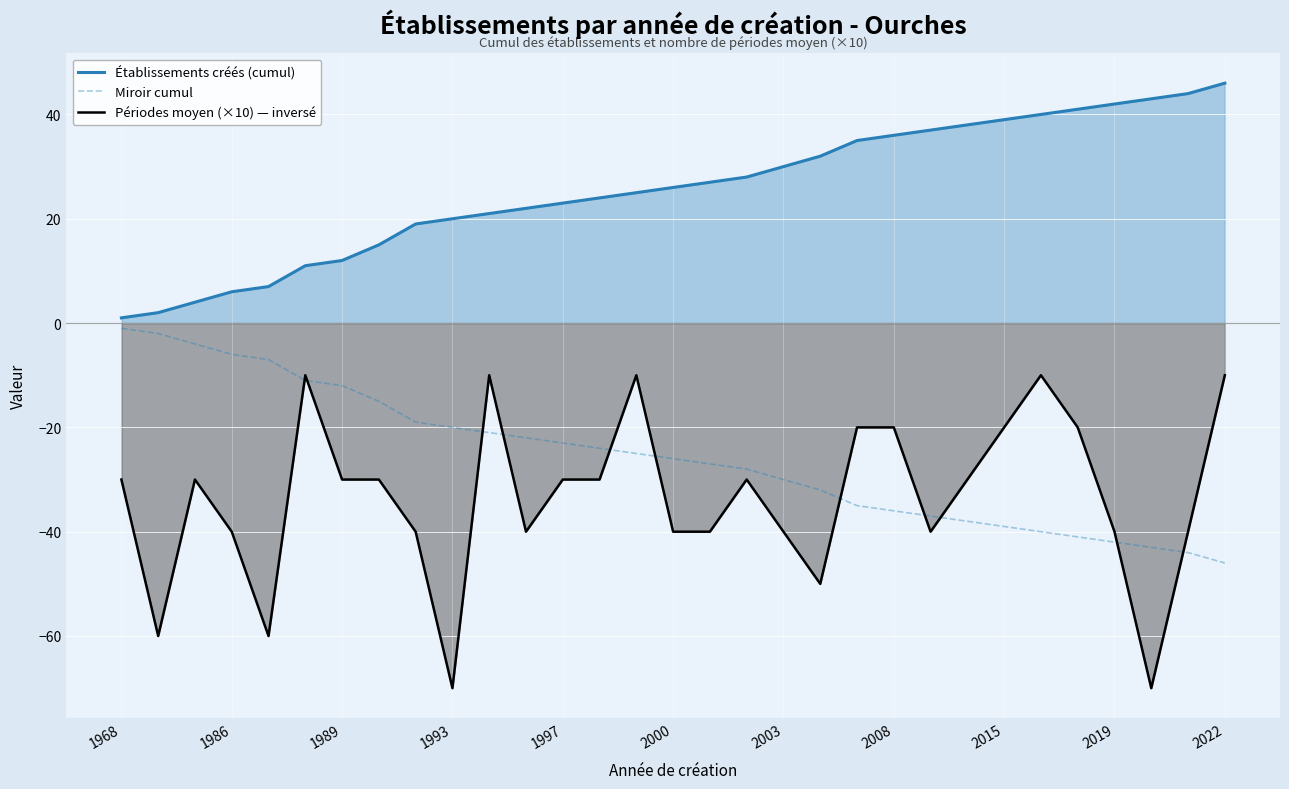

The Miroir cumul series shows -64 at 25. True or false?

False